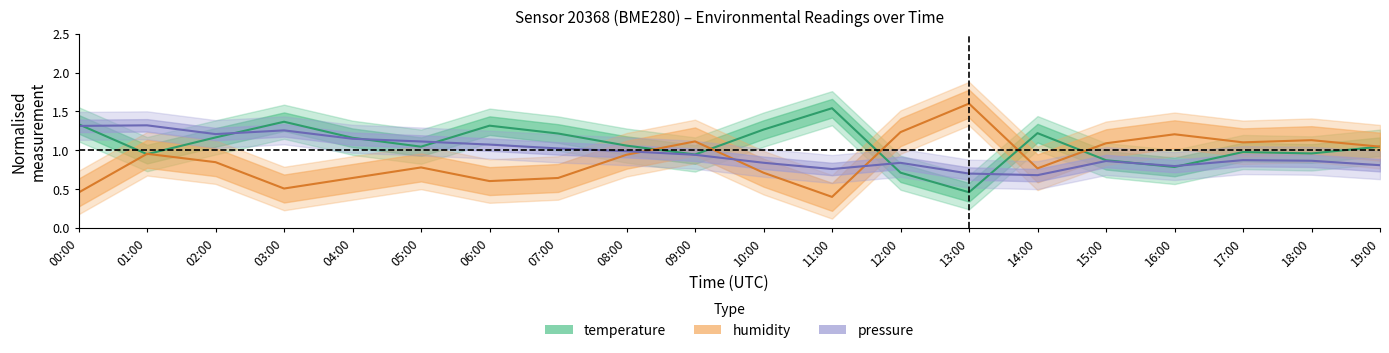

How many lines are shown in the chart?

3